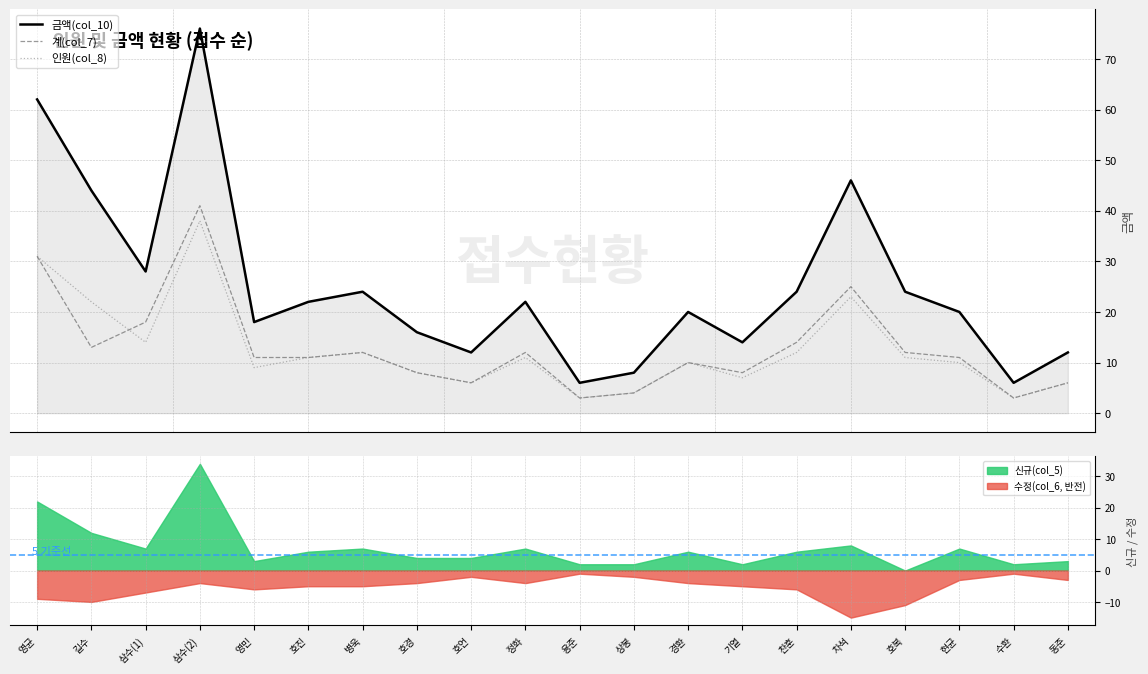

True or false: 계(col_7) has more than 2 interior local peaks.

True